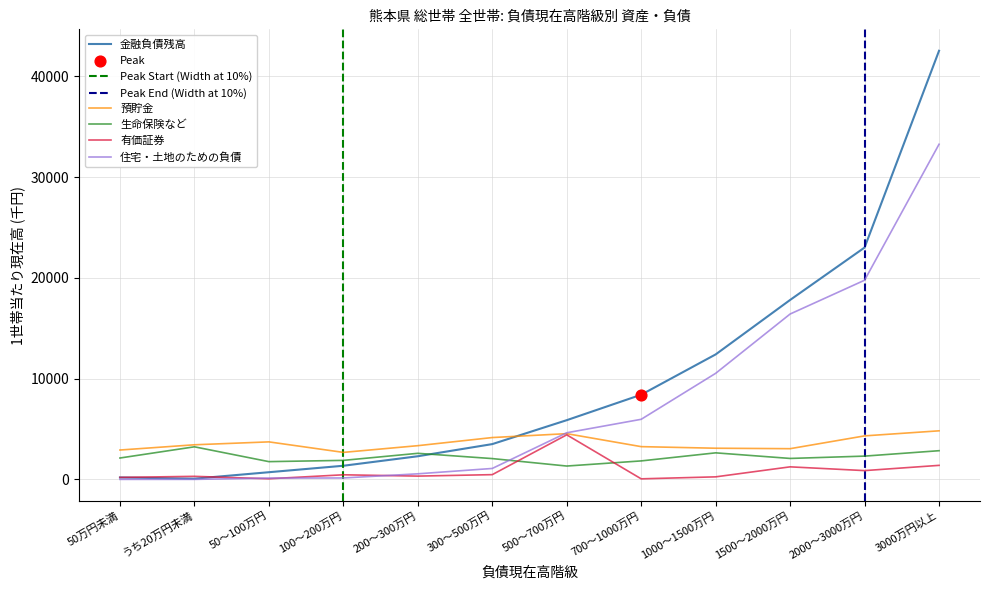

Which series has the widest spread of Y values?

金融負債残高